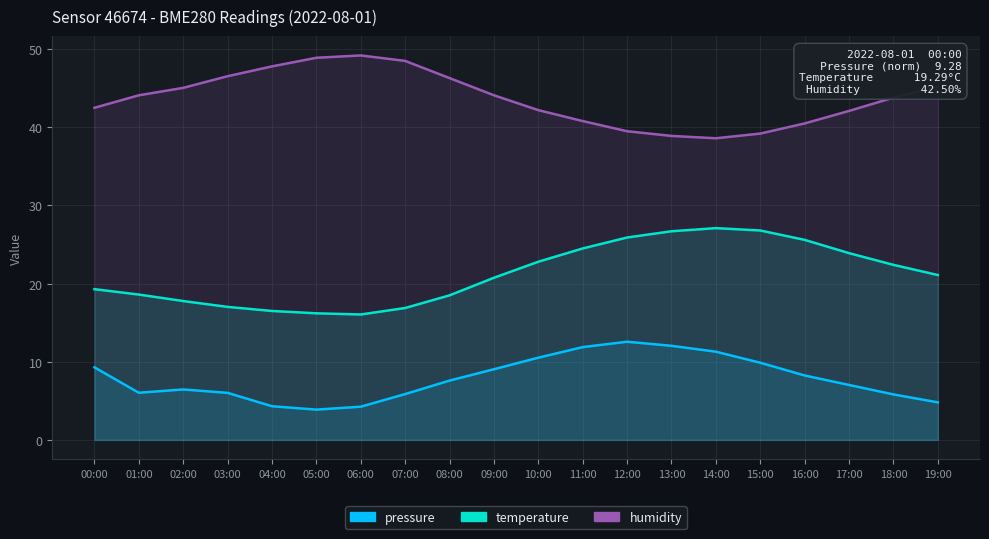

Which has a higher value, 18:00 or 03:00?

03:00